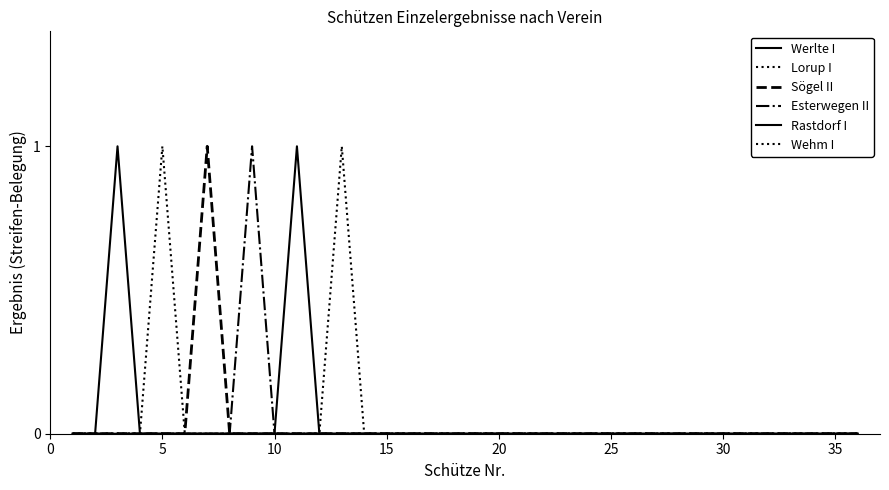

How many Lorup I values are between 0 and 1?

36